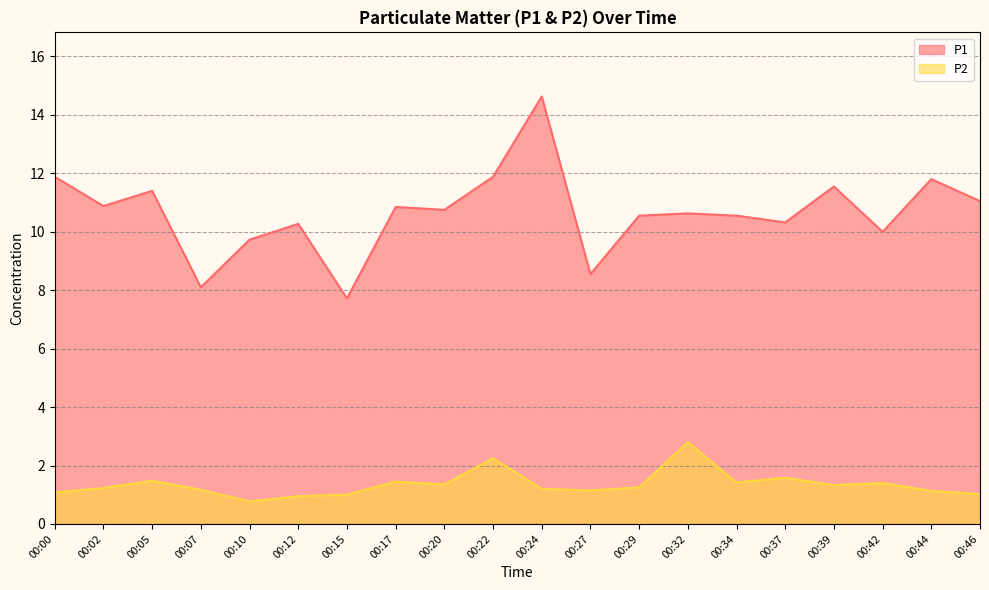

Where does the P2 series first go above 1?

00:00